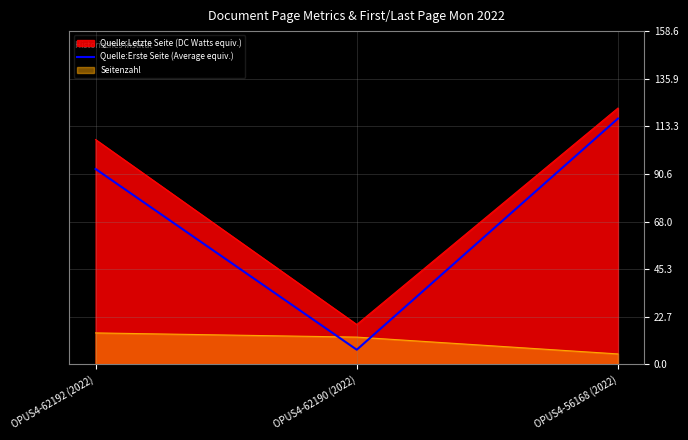

Which category has the highest value across all series?

OPUS4-56168 (2022)